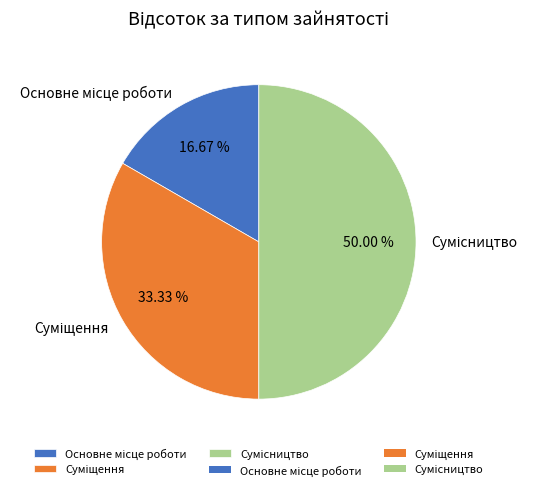

Count the number of slices in the pie.

3